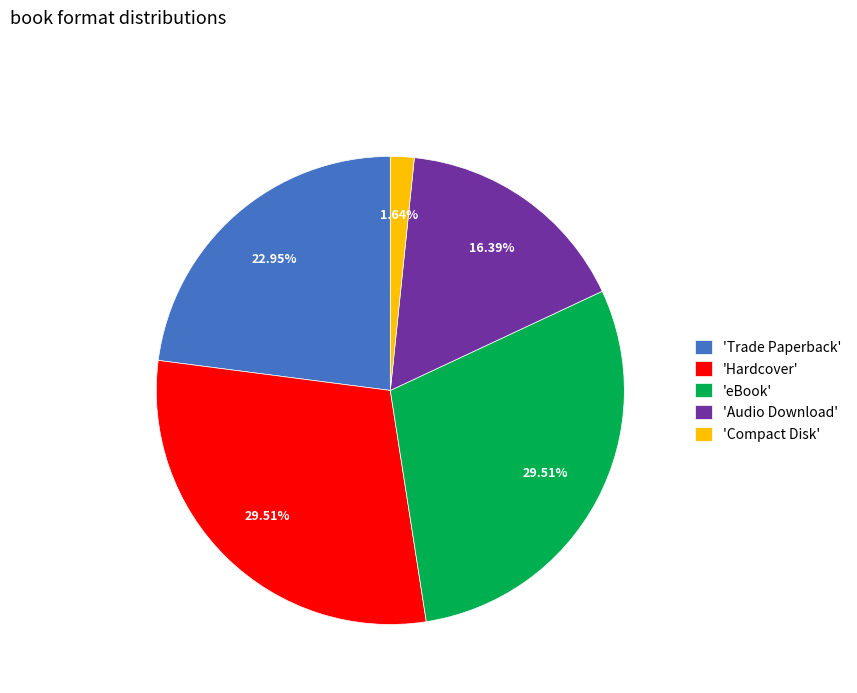

Which has a higher value, 'Hardcover' or 'Audio Download'?

'Hardcover'